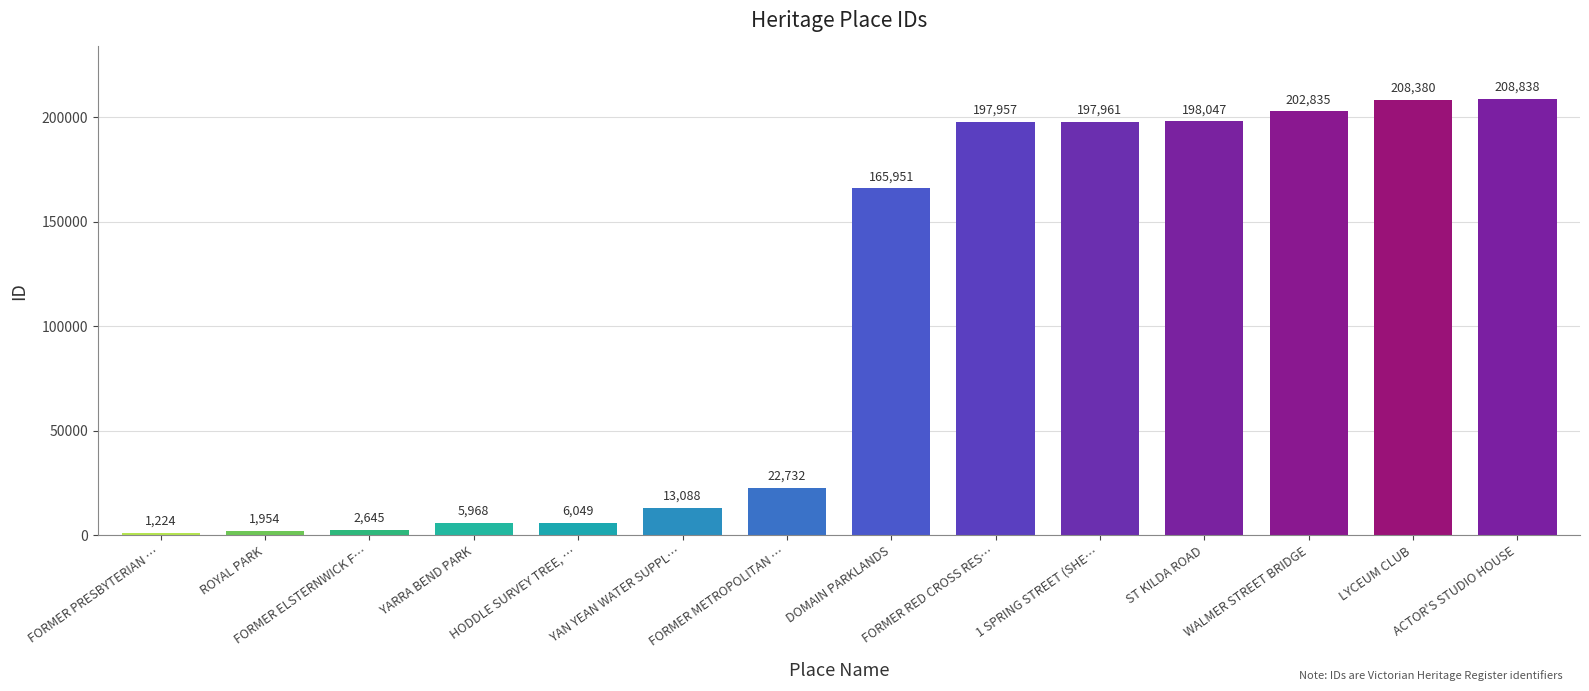

Reading left to right, what are all the values shown in this chart?

FORMER PRESBYTERIAN …=1224	ROYAL PARK=1954	FORMER ELSTERNWICK F…=2645	YARRA BEND PARK=5968	HODDLE SURVEY TREE, …=6049	YAN YEAN WATER SUPPL…=13088	FORMER METROPOLITAN …=22732	DOMAIN PARKLANDS=165951	FORMER RED CROSS RES…=197957	1 SPRING STREET (SHE…=197961	ST KILDA ROAD=198047	WALMER STREET BRIDGE=202835	LYCEUM CLUB=208380	ACTOR'S STUDIO HOUSE=208838